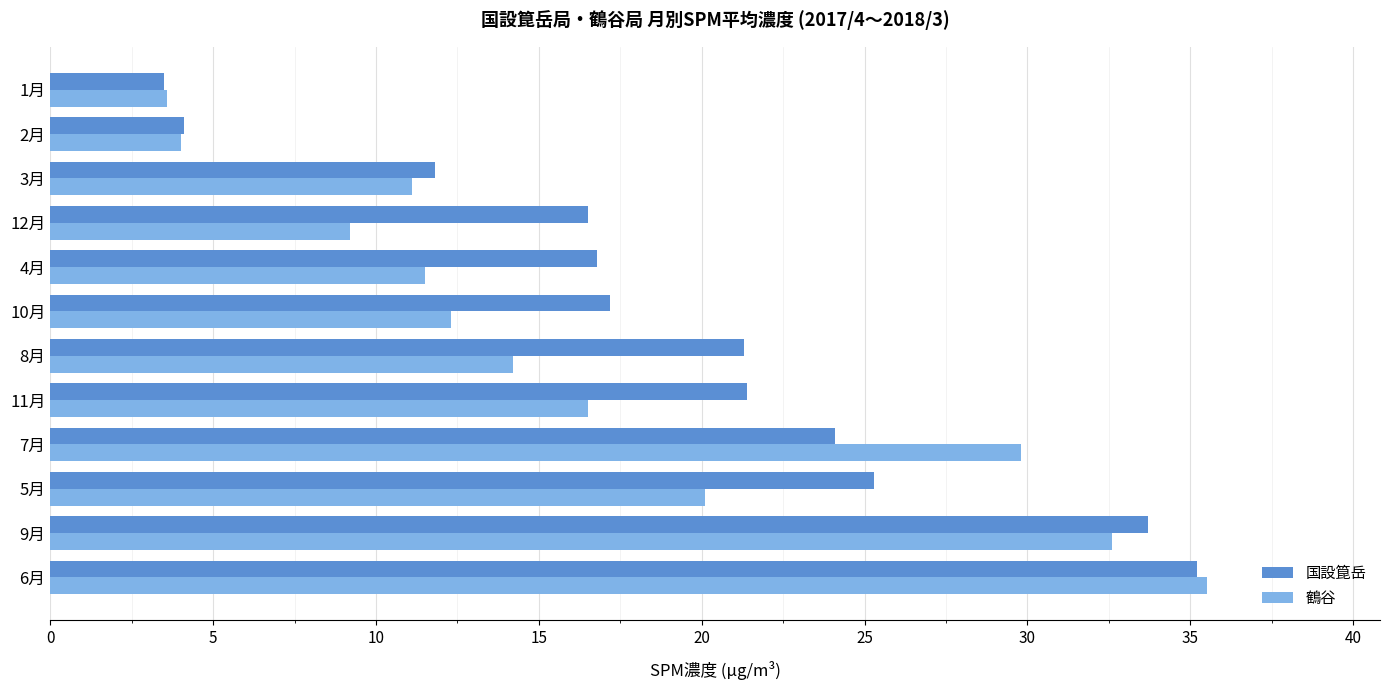

How many values in the 鶴谷 series exceed 14?

6